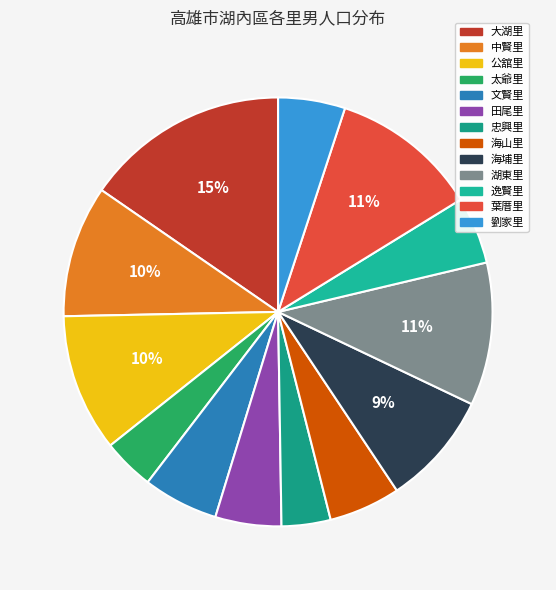

Is 逸賢里 the majority of the pie?

No